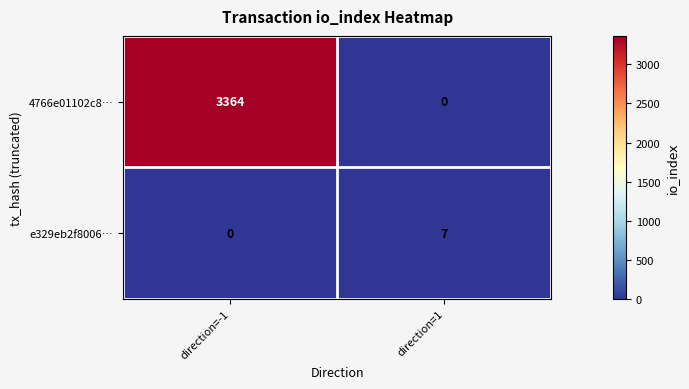

Is it true that e329eb2f8006… equals 0 at direction=-1?

True